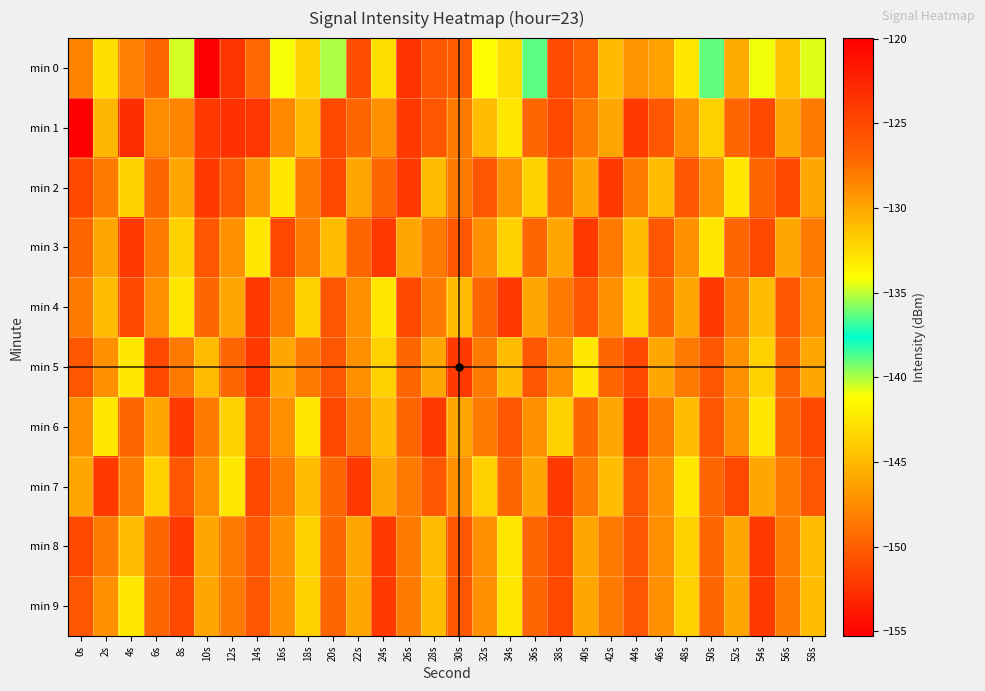

What is the difference between the highest and lowest values at 38s?

8.0